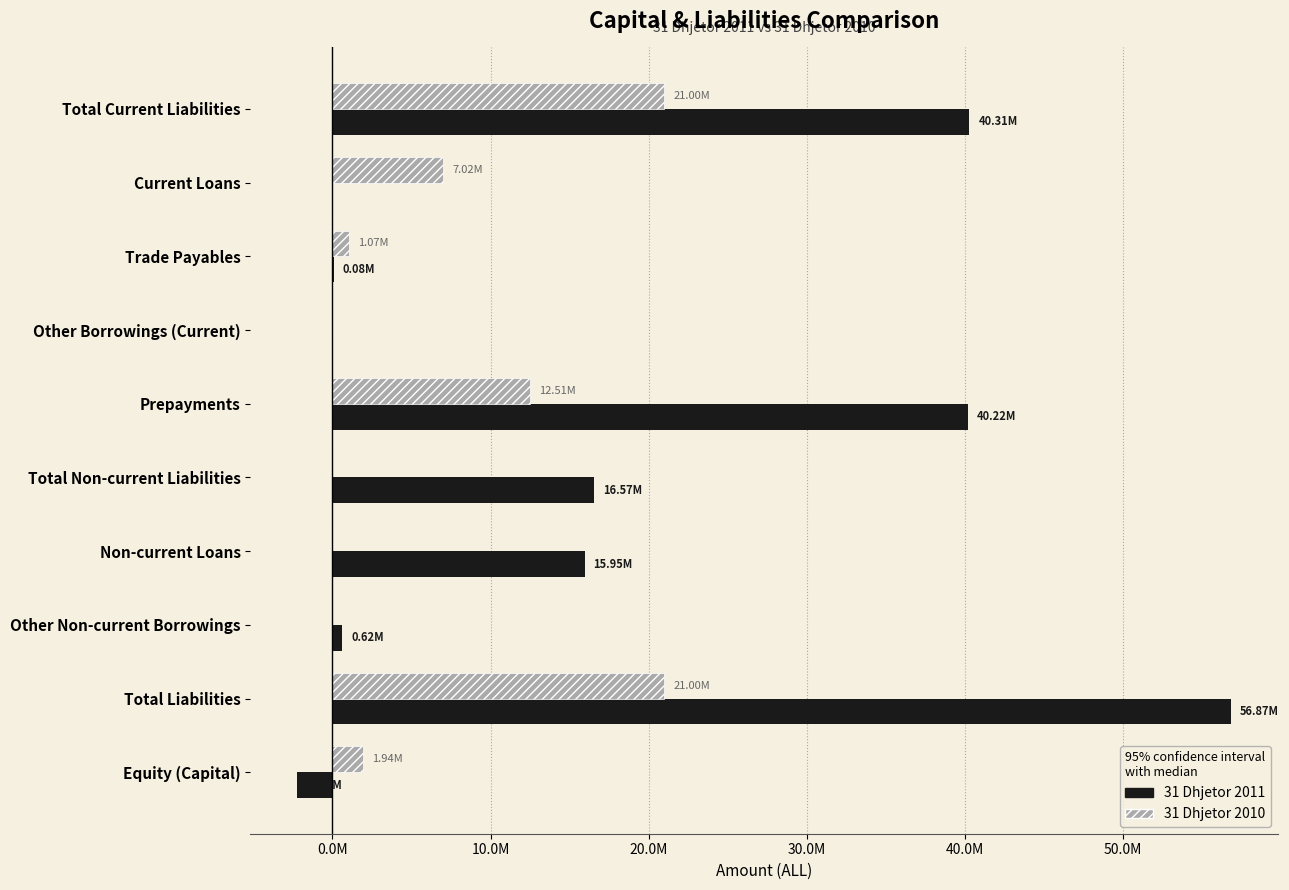

What are all the series names shown in the legend?

31 Dhjetor 2011, 31 Dhjetor 2010